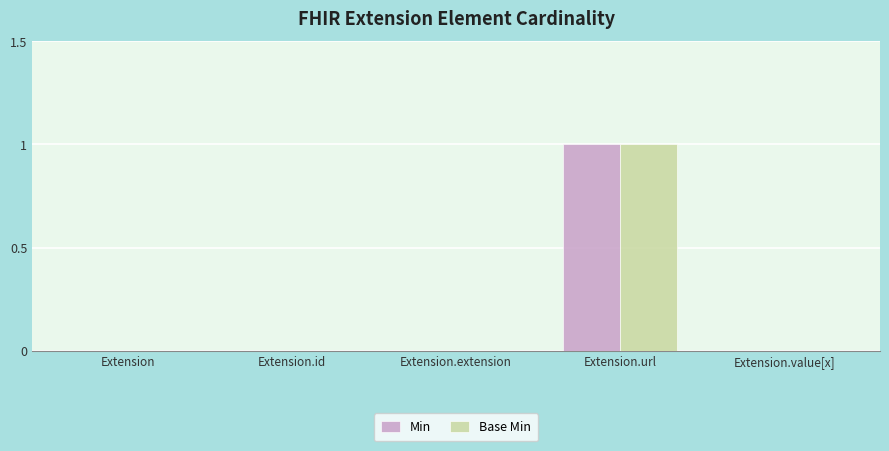

At which category is the sum across all series the highest?

Extension.url